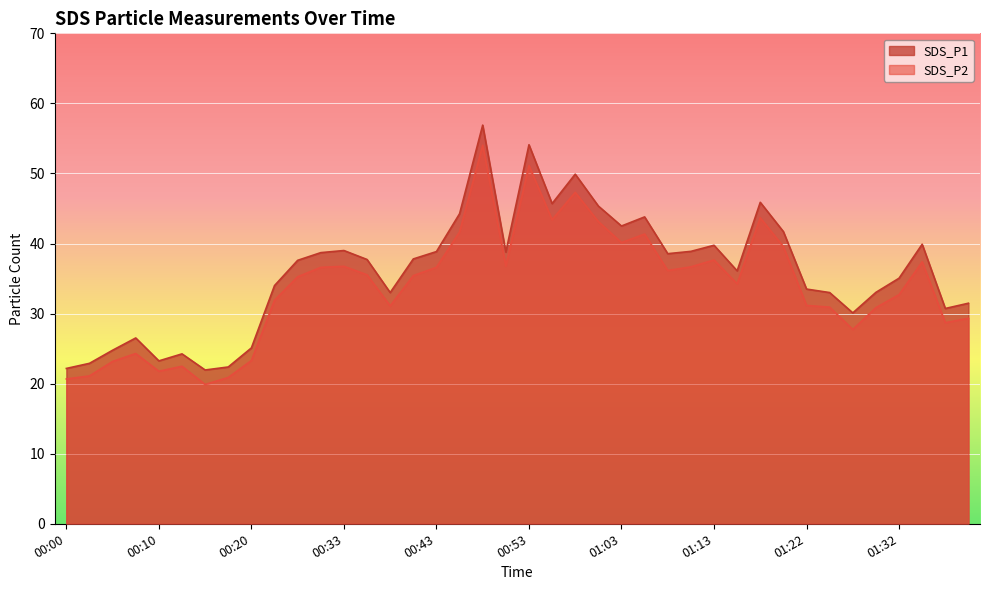

What is the average value of the SDS_P2 series?

33.8